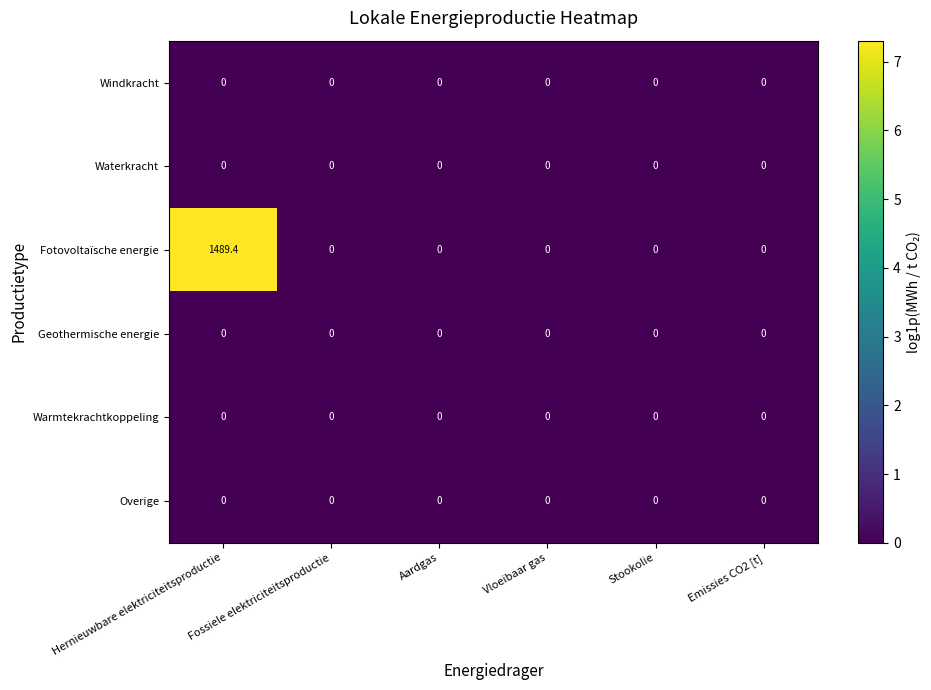

At which category does the chart reach its peak across all series?

Hernieuwbare elektriciteitsproductie